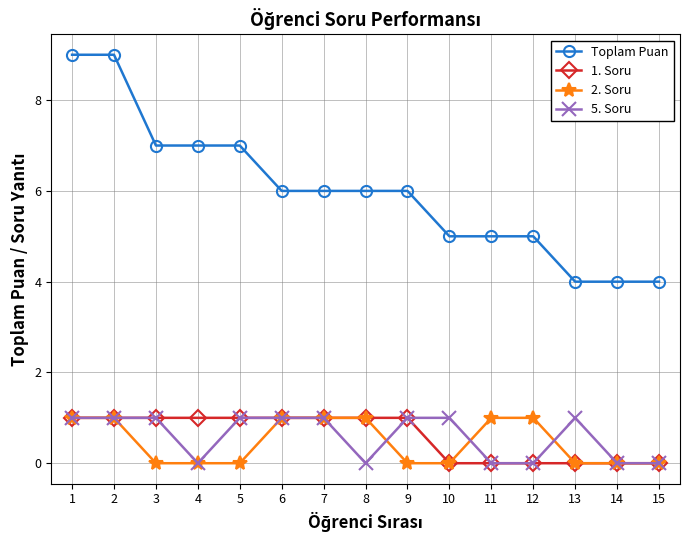

Reading left to right, transcribe all the data shown in this chart.

Toplam Puan: 1=9	2=9	3=7	4=7	5=7	6=6	7=6	8=6	9=6	10=5	11=5	12=5	13=4	14=4	15=4
1. Soru: 1=1	2=1	3=1	4=1	5=1	6=1	7=1	8=1	9=1	10=0	11=0	12=0	13=0	14=0	15=0
2. Soru: 1=1	2=1	3=0	4=0	5=0	6=1	7=1	8=1	9=0	10=0	11=1	12=1	13=0	14=0	15=0
5. Soru: 1=1	2=1	3=1	4=0	5=1	6=1	7=1	8=0	9=1	10=1	11=0	12=0	13=1	14=0	15=0